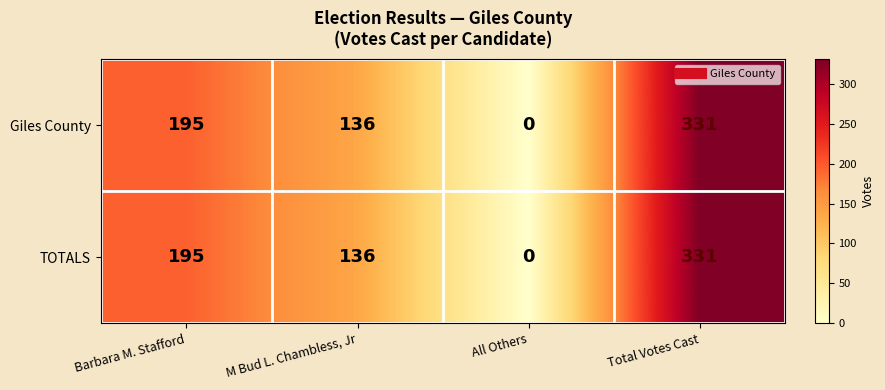

The TOTALS series shows 197 at M Bud L. Chambless, Jr. True or false?

False